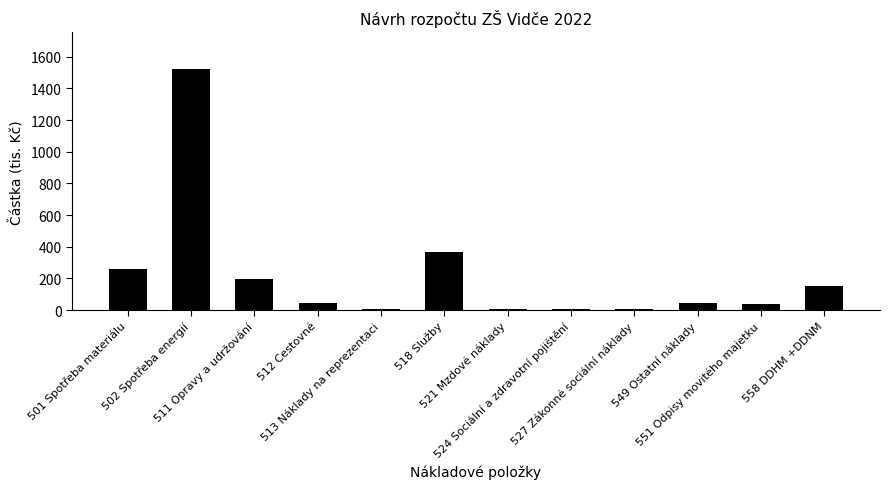

What is the maximum value shown in the chart?

1525